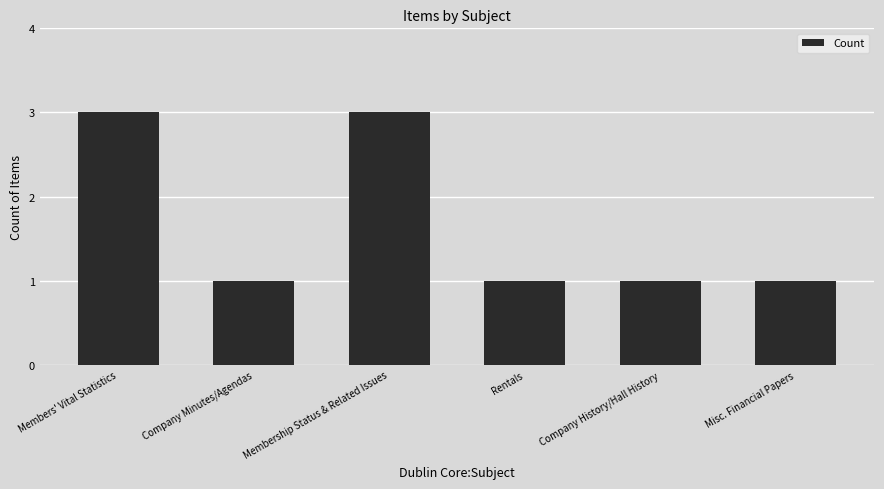

Reading right to left, list all the values displayed in this chart.

1	1	1	3	1	3